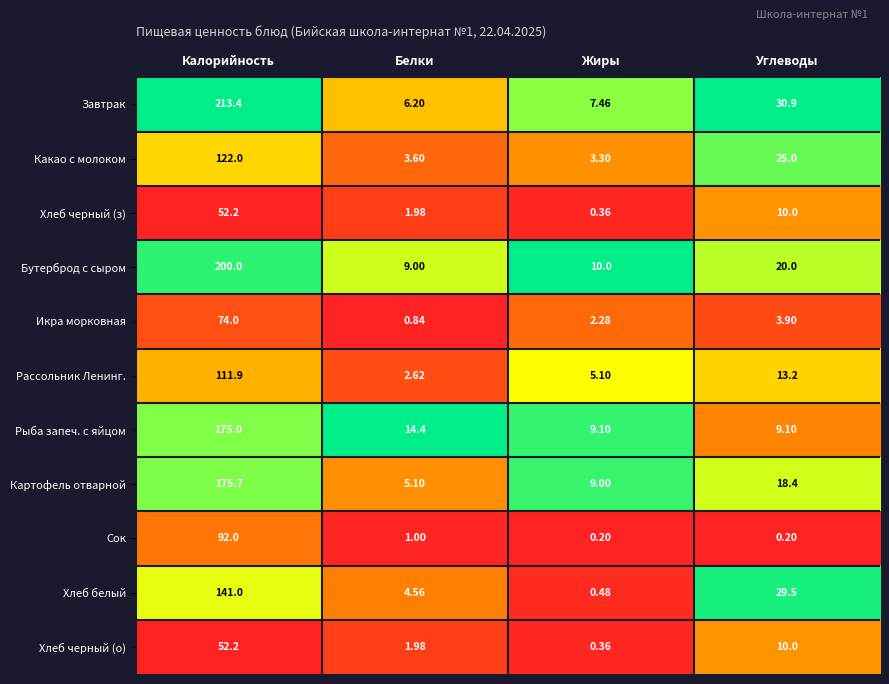

Which series changed the most between Белки and Жиры?

Рыба запеч. с яйцом